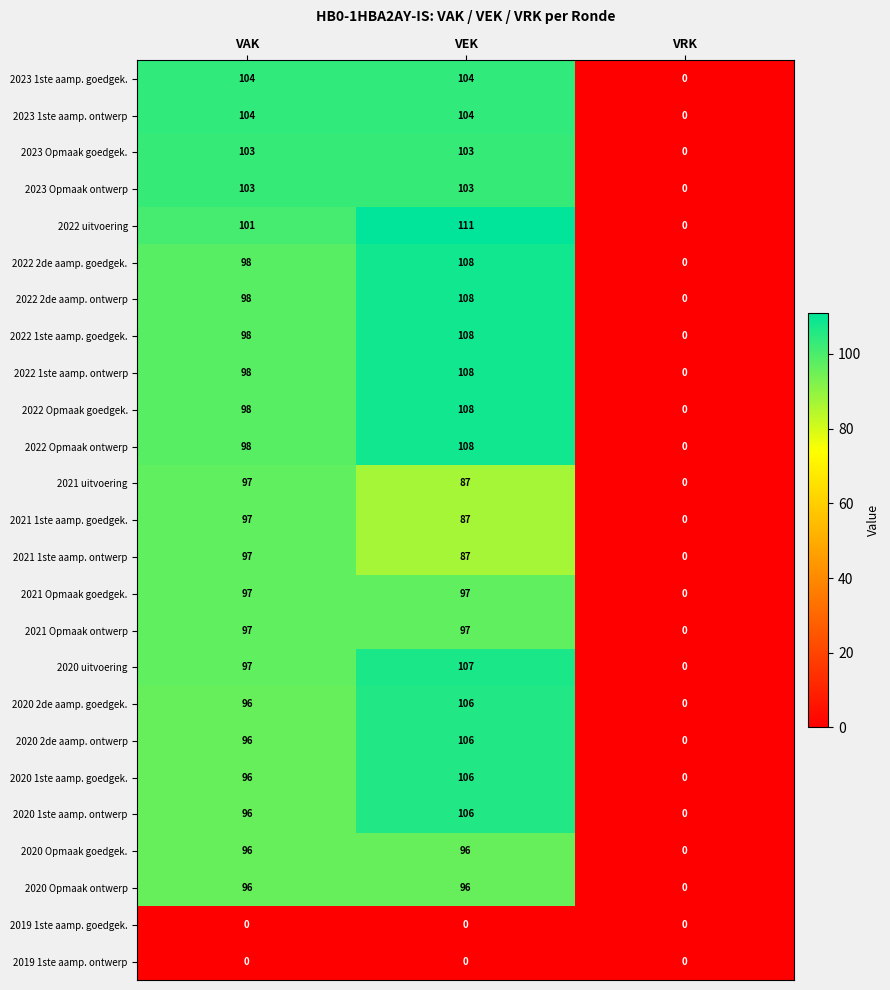

What is the maximum value shown in the chart?

111